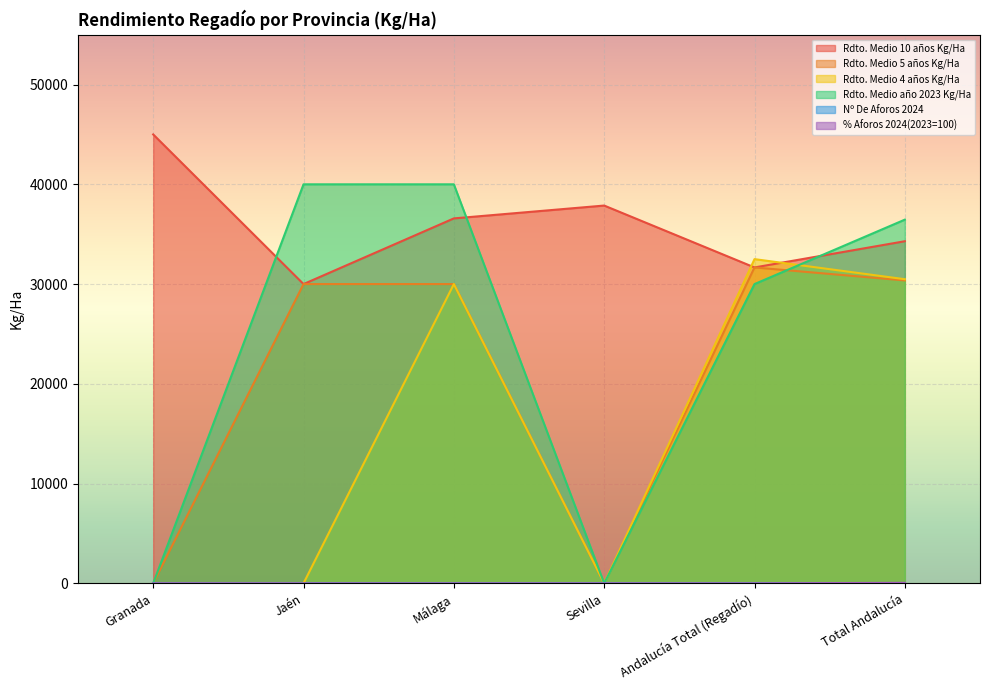

What is the total value across all series at Granada?

45001.0